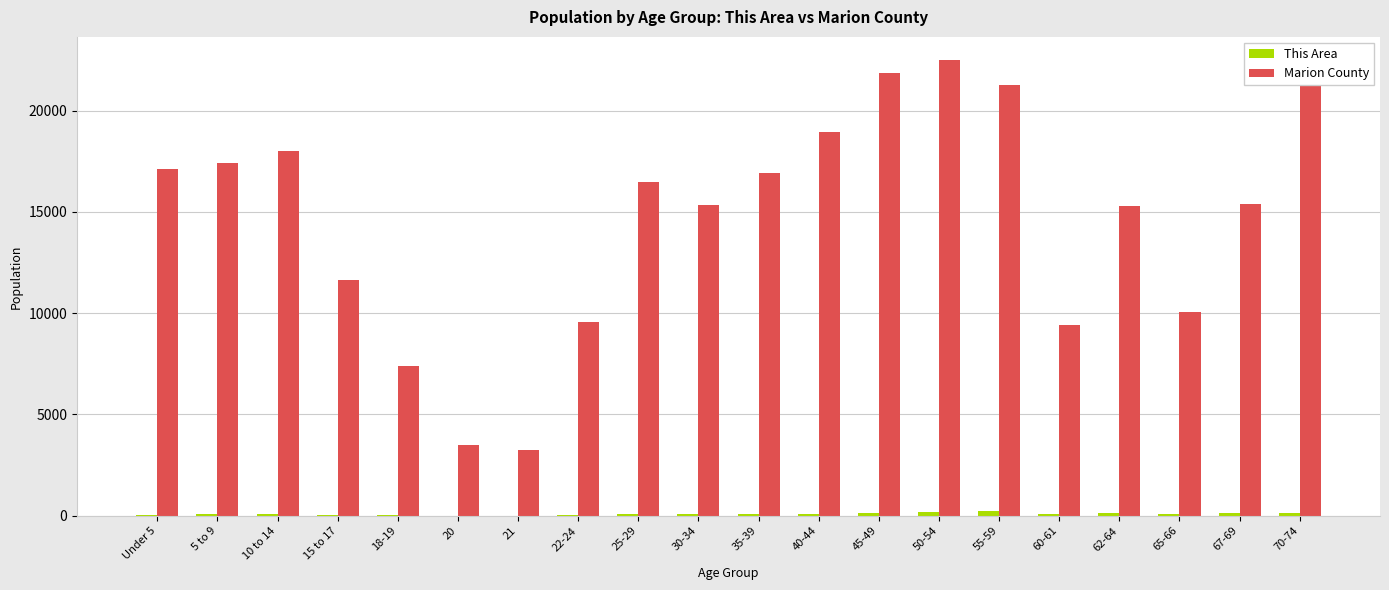

Between 35-39 and 40-44, which series saw the biggest shift?

Marion County